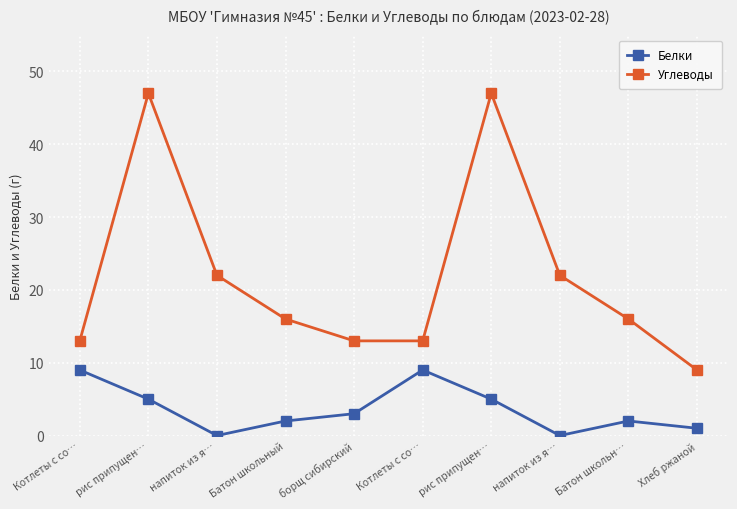

Rank the series at Хлеб ржаной from highest to lowest value.

Углеводы, Белки